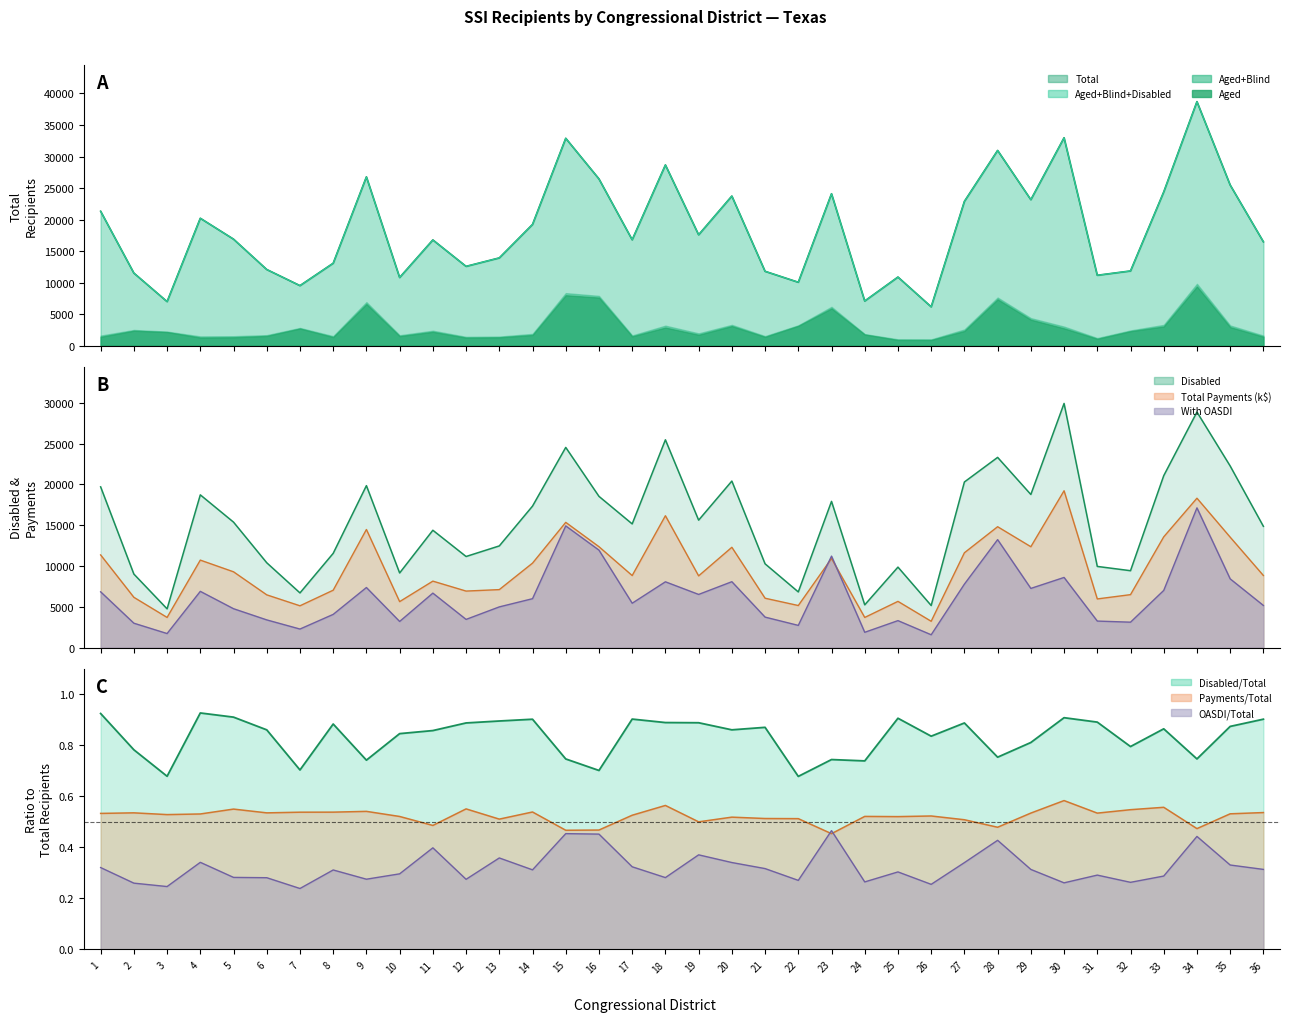

What is the difference between the highest and lowest values at 25?

7589